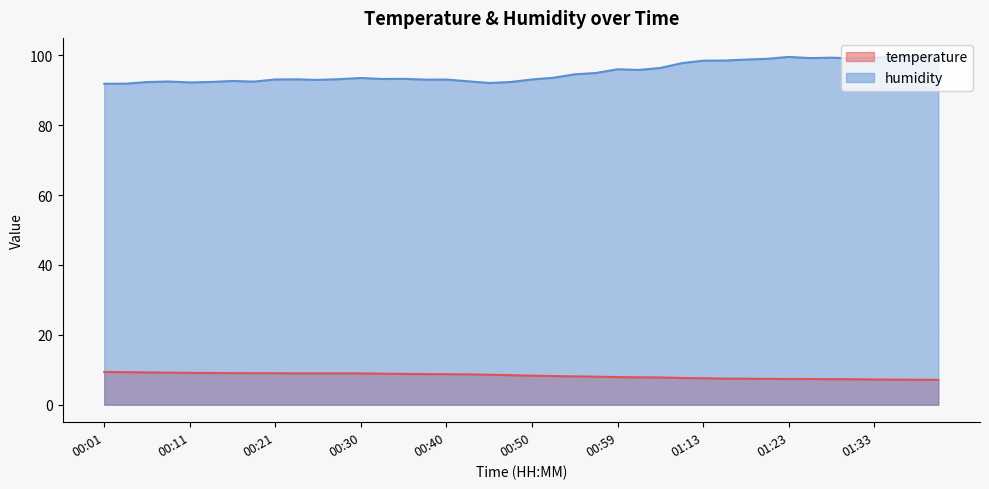

True or false: humidity has a value of 56.6 at 00:13.

False